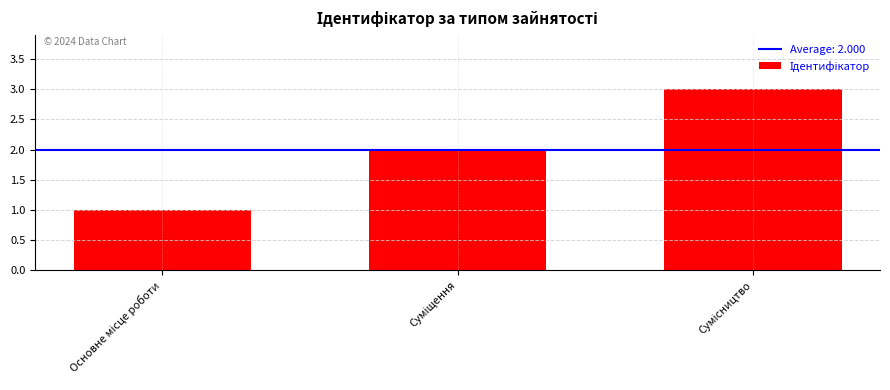

Reading left to right, extract all data points from this chart.

Основне місце роботи=1	Суміщення=2	Сумісництво=3